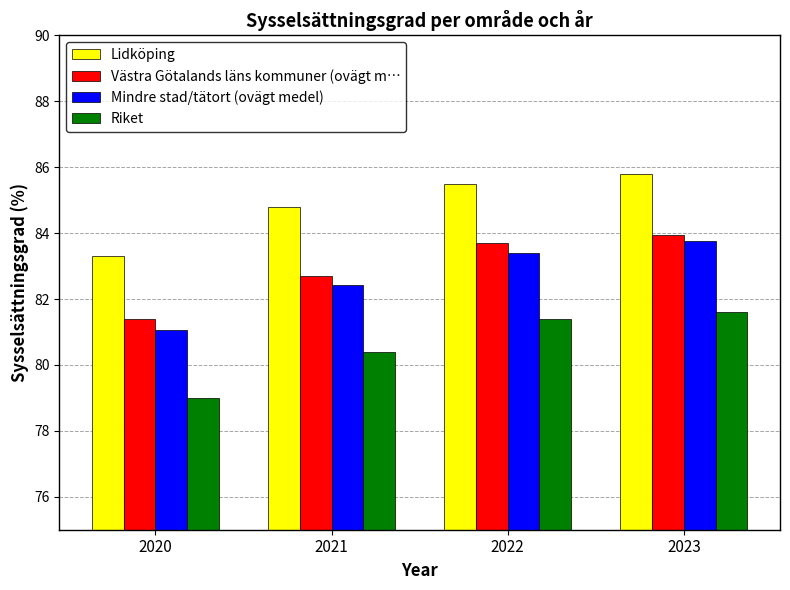

Is it true that Västra Götalands läns kommuner (ovägt m… equals 139.8 at 2020?

False